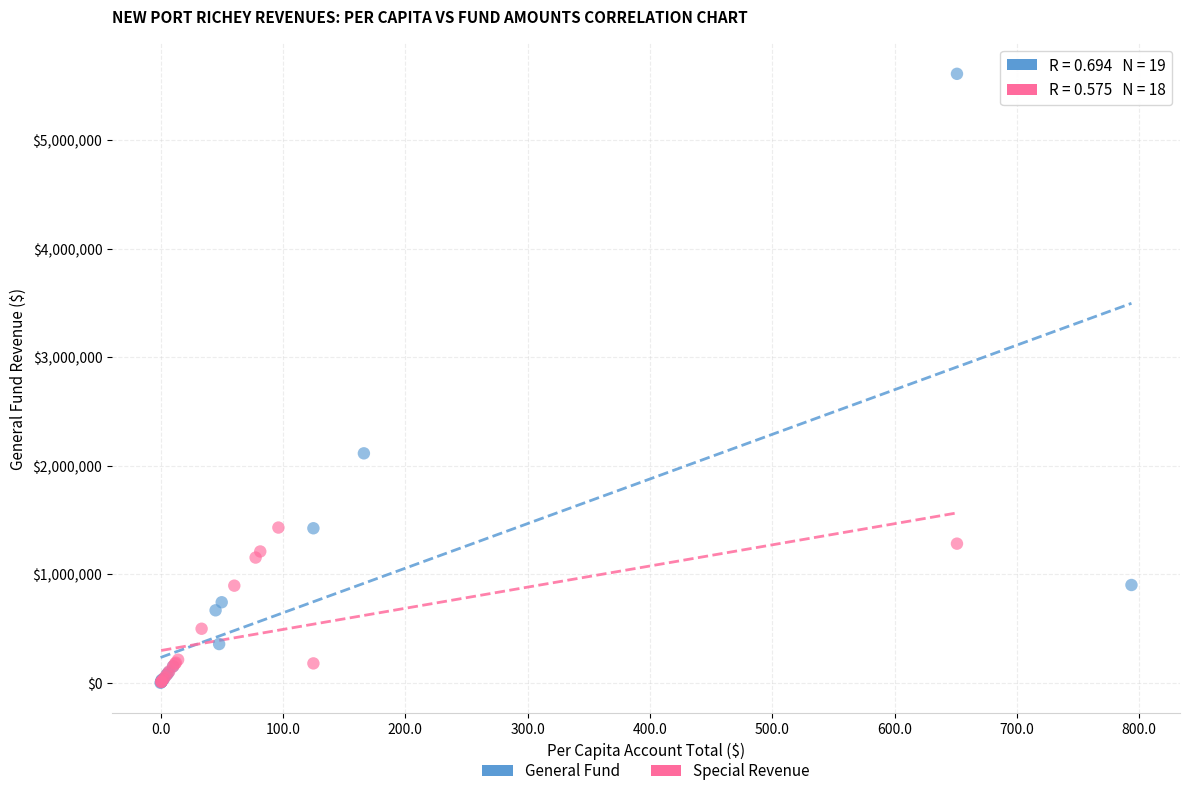

Which series has the widest spread of Y values?

General Fund